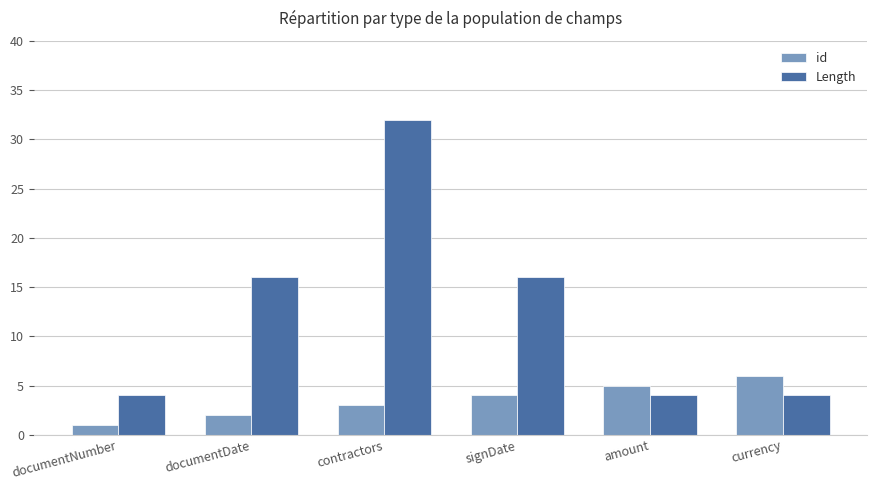

Which series changed the most between documentNumber and documentDate?

Length